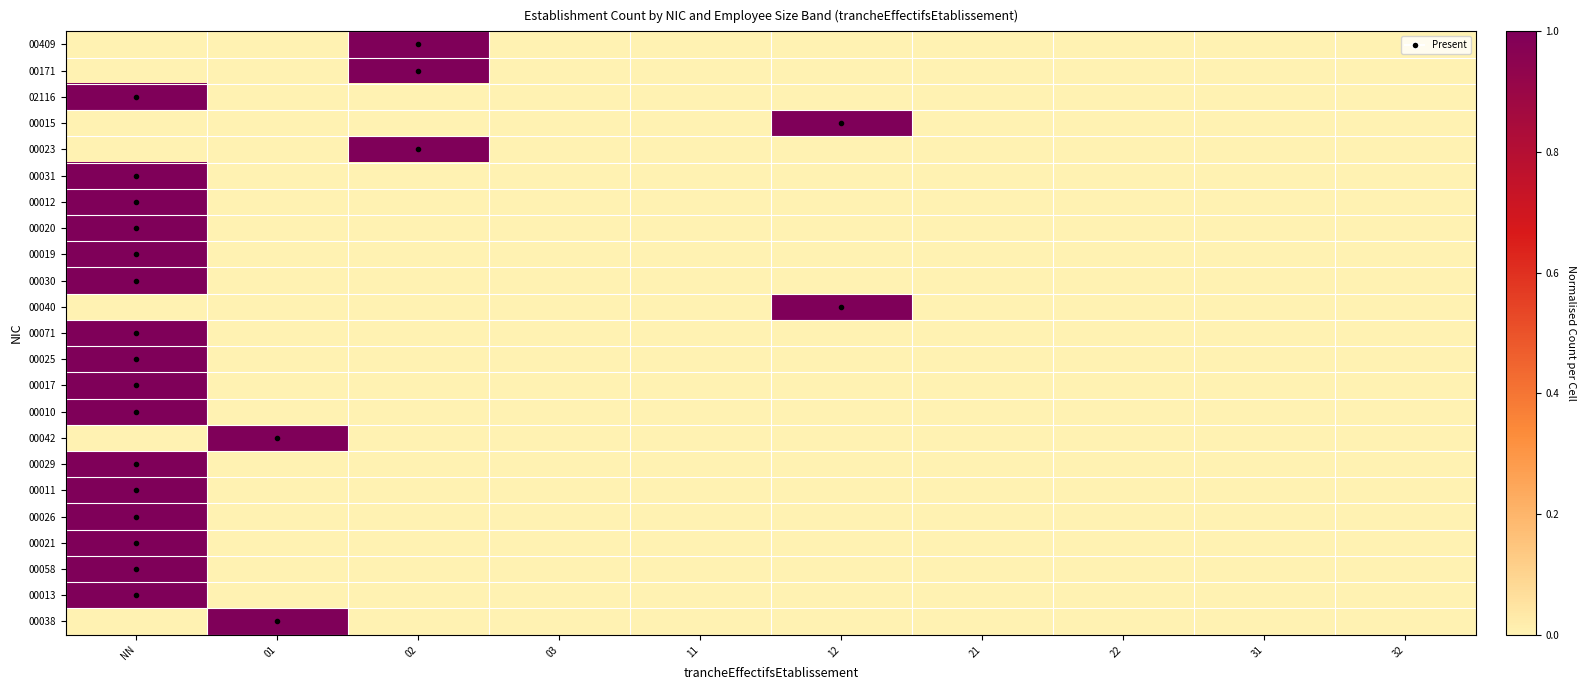

Reading left to right, extract all data points from this chart.

00409: NN=0	01=0	02=1	03=0	11=0	12=0	21=0	22=0	31=0	32=0
00171: NN=0	01=0	02=1	03=0	11=0	12=0	21=0	22=0	31=0	32=0
02116: NN=1	01=0	02=0	03=0	11=0	12=0	21=0	22=0	31=0	32=0
00015: NN=0	01=0	02=0	03=0	11=0	12=1	21=0	22=0	31=0	32=0
00023: NN=0	01=0	02=1	03=0	11=0	12=0	21=0	22=0	31=0	32=0
00031: NN=1	01=0	02=0	03=0	11=0	12=0	21=0	22=0	31=0	32=0
00012: NN=1	01=0	02=0	03=0	11=0	12=0	21=0	22=0	31=0	32=0
00020: NN=1	01=0	02=0	03=0	11=0	12=0	21=0	22=0	31=0	32=0
00019: NN=1	01=0	02=0	03=0	11=0	12=0	21=0	22=0	31=0	32=0
00030: NN=1	01=0	02=0	03=0	11=0	12=0	21=0	22=0	31=0	32=0
00040: NN=0	01=0	02=0	03=0	11=0	12=1	21=0	22=0	31=0	32=0
00071: NN=1	01=0	02=0	03=0	11=0	12=0	21=0	22=0	31=0	32=0
00025: NN=1	01=0	02=0	03=0	11=0	12=0	21=0	22=0	31=0	32=0
00017: NN=1	01=0	02=0	03=0	11=0	12=0	21=0	22=0	31=0	32=0
00010: NN=1	01=0	02=0	03=0	11=0	12=0	21=0	22=0	31=0	32=0
00042: NN=0	01=1	02=0	03=0	11=0	12=0	21=0	22=0	31=0	32=0
00029: NN=1	01=0	02=0	03=0	11=0	12=0	21=0	22=0	31=0	32=0
00011: NN=1	01=0	02=0	03=0	11=0	12=0	21=0	22=0	31=0	32=0
00026: NN=1	01=0	02=0	03=0	11=0	12=0	21=0	22=0	31=0	32=0
00021: NN=1	01=0	02=0	03=0	11=0	12=0	21=0	22=0	31=0	32=0
00058: NN=1	01=0	02=0	03=0	11=0	12=0	21=0	22=0	31=0	32=0
00013: NN=1	01=0	02=0	03=0	11=0	12=0	21=0	22=0	31=0	32=0
00038: NN=0	01=1	02=0	03=0	11=0	12=0	21=0	22=0	31=0	32=0